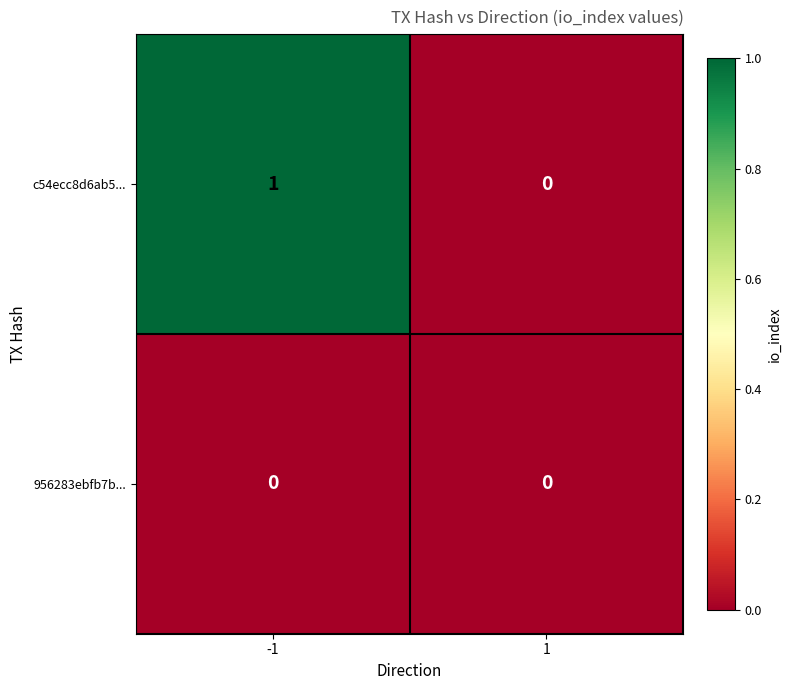

The 956283ebfb7b... series shows 0 at 1. True or false?

True